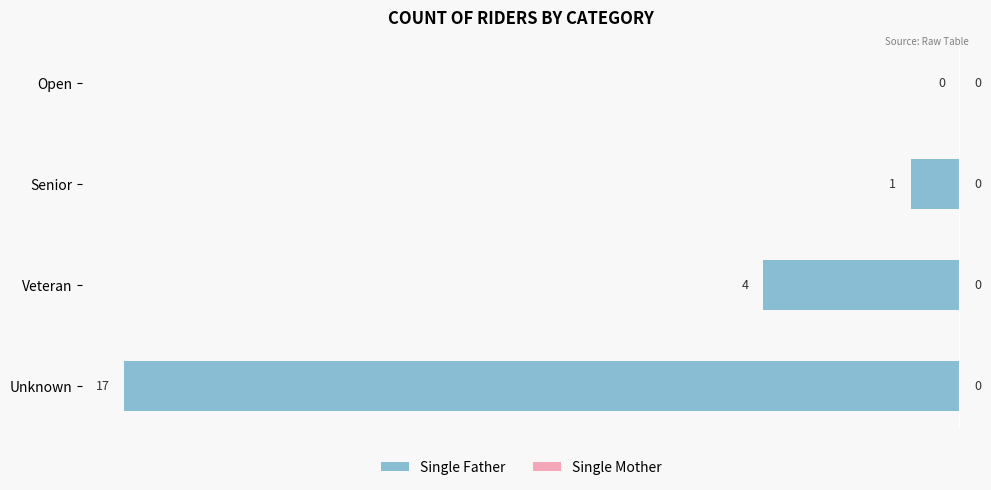

Where is the data nearest to the value -8?

Veteran